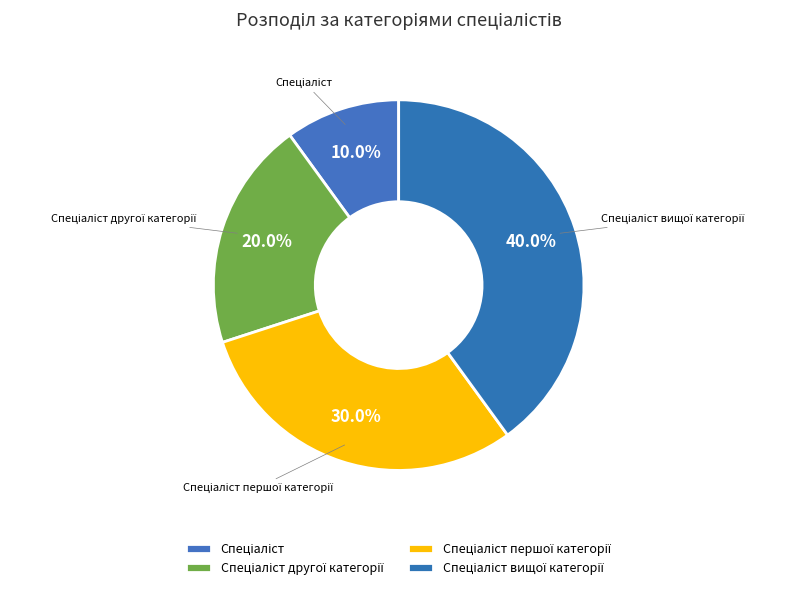

Does any single category account for the majority?

No